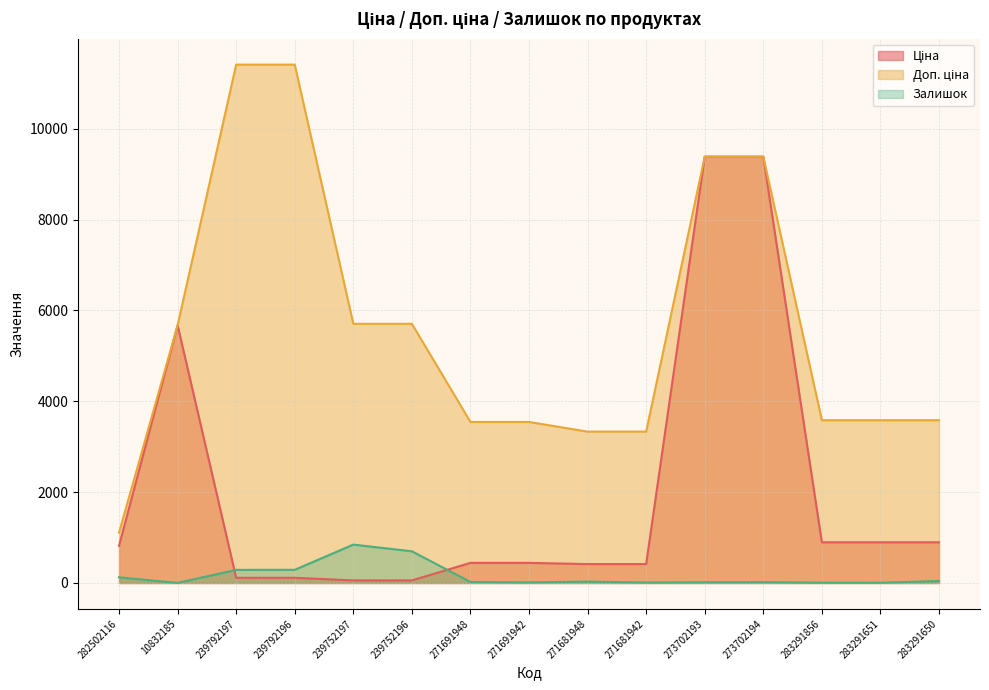

How many distinct data groups are displayed?

3